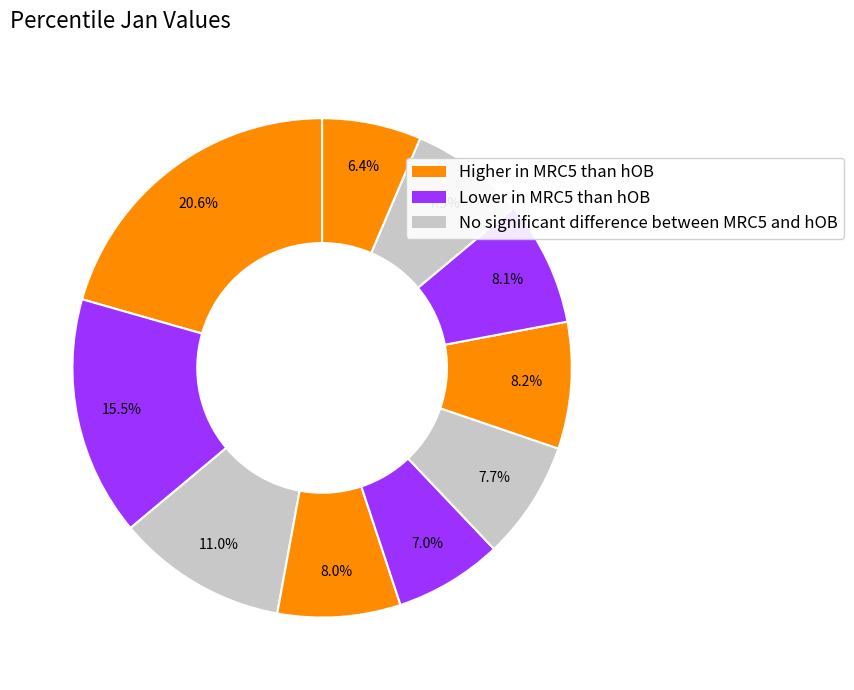

How many segments does this pie chart have?

10